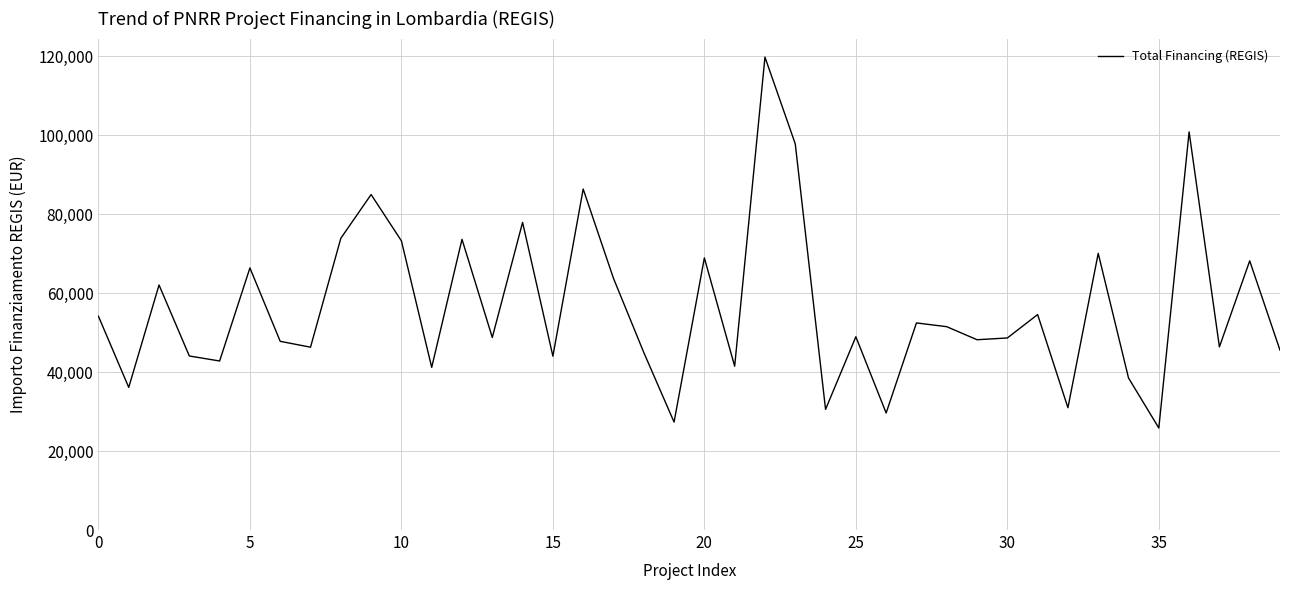

How many distinct data groups are displayed?

1